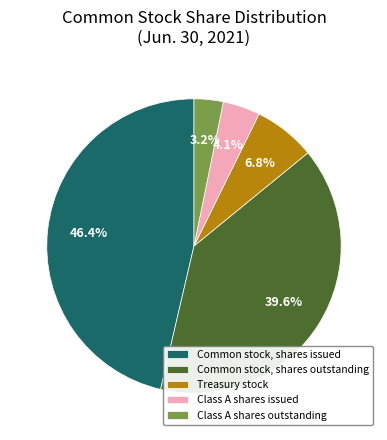

Is Common stock, shares issued the majority of the pie?

No